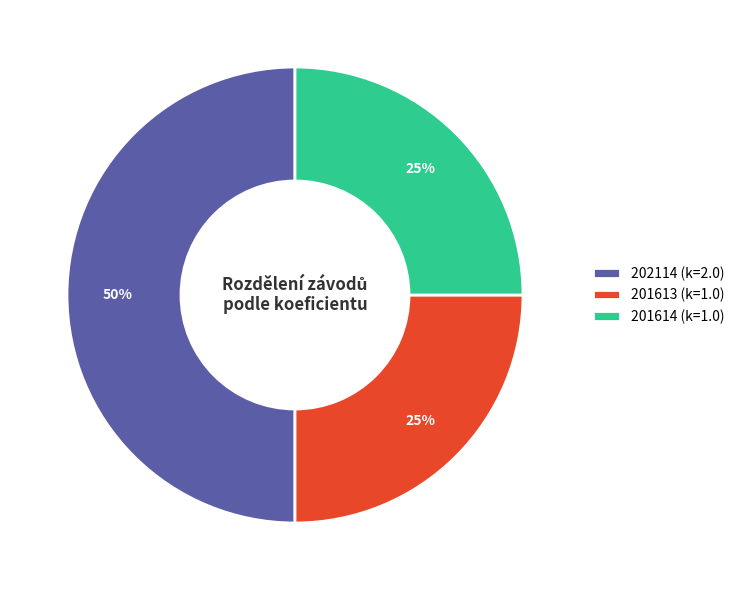

What is the largest slice in the pie chart?

202114